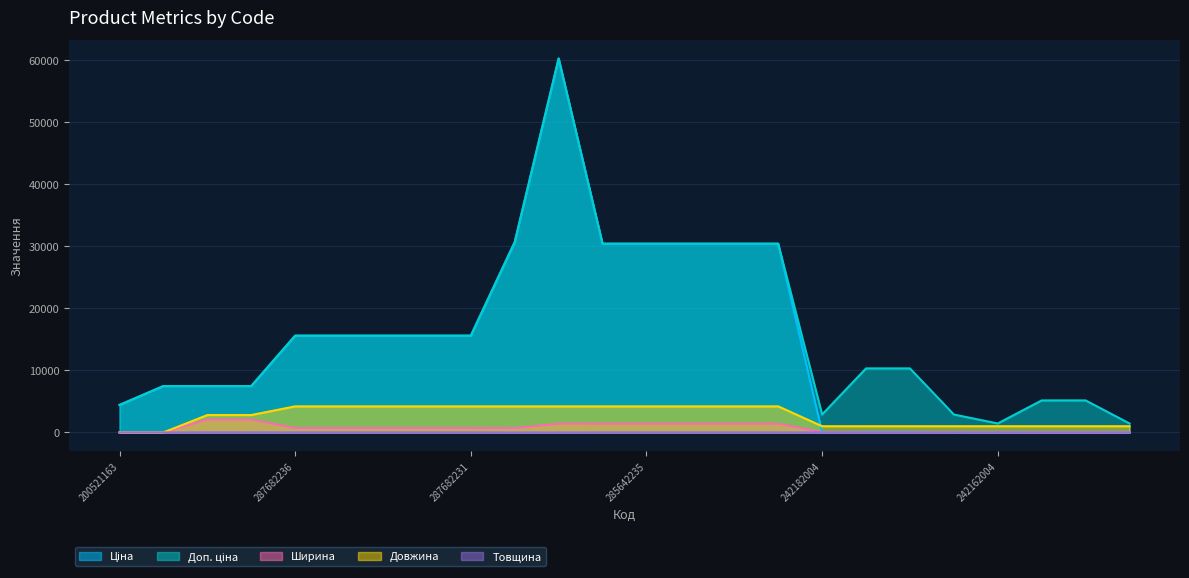

What is the difference between the maximum and minimum values in the Ціна series?

60229.8